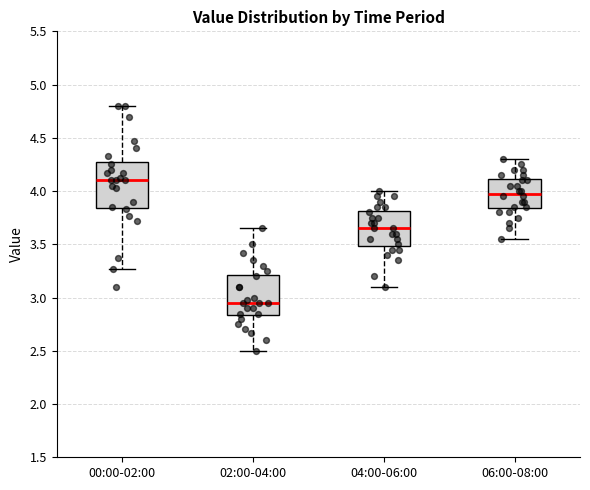

Which box's median line is the lowest?

02:00-04:00